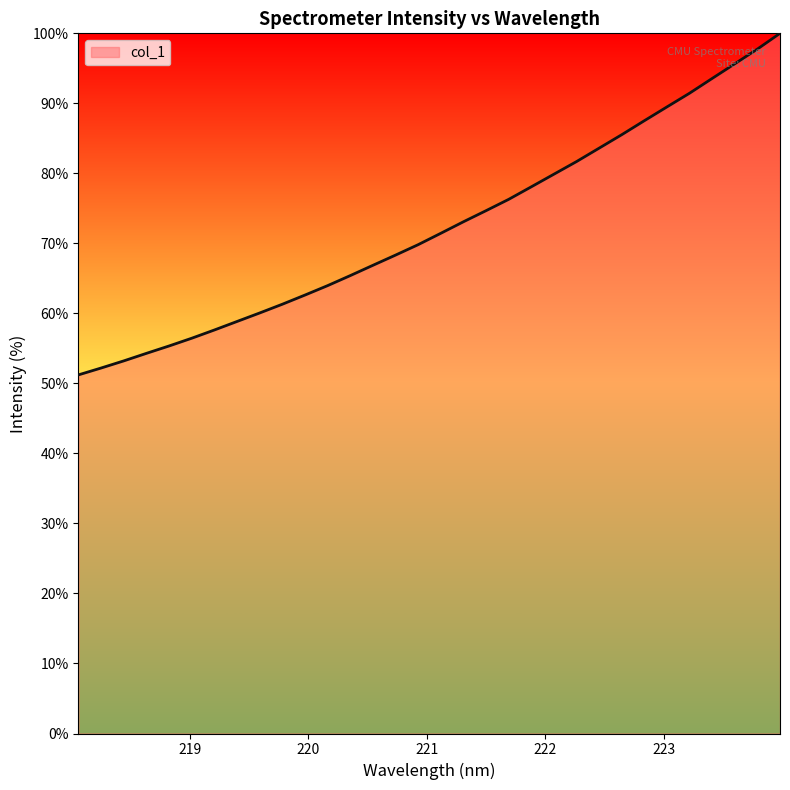

What is the greatest value displayed?

100.0